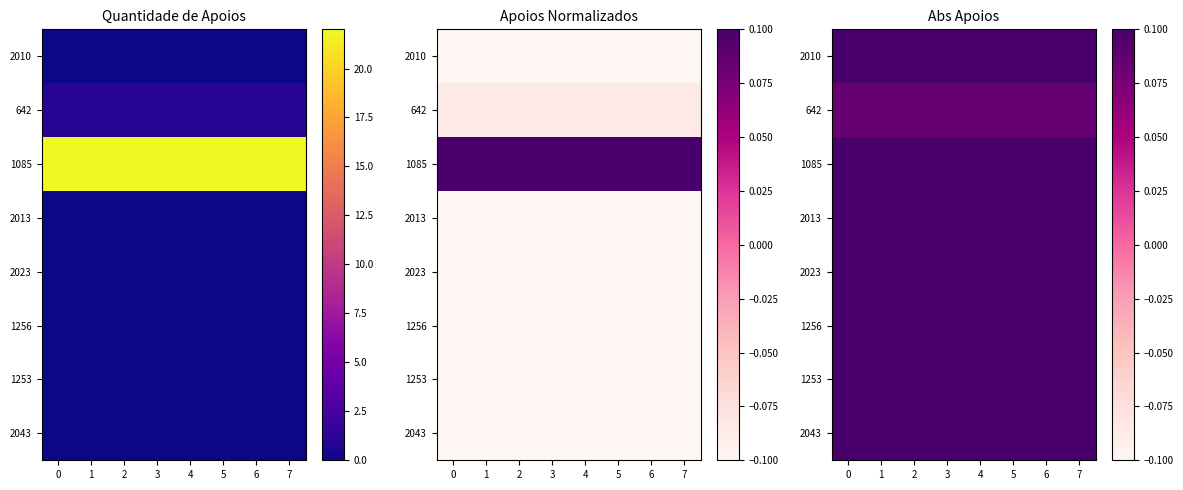

What is the sum of all 2023 values?

1.0